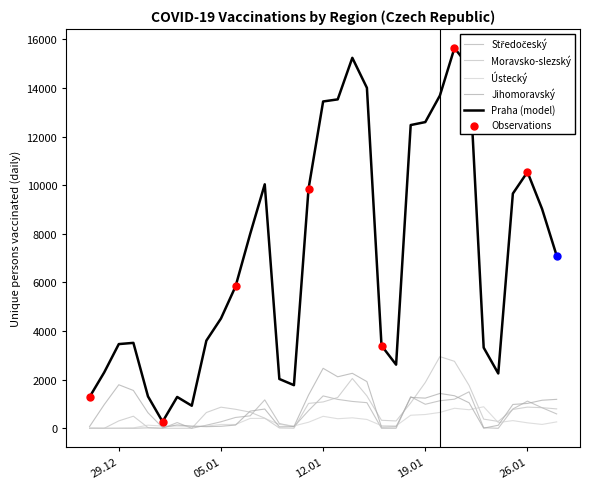

Does the chart have visible grid lines?

No